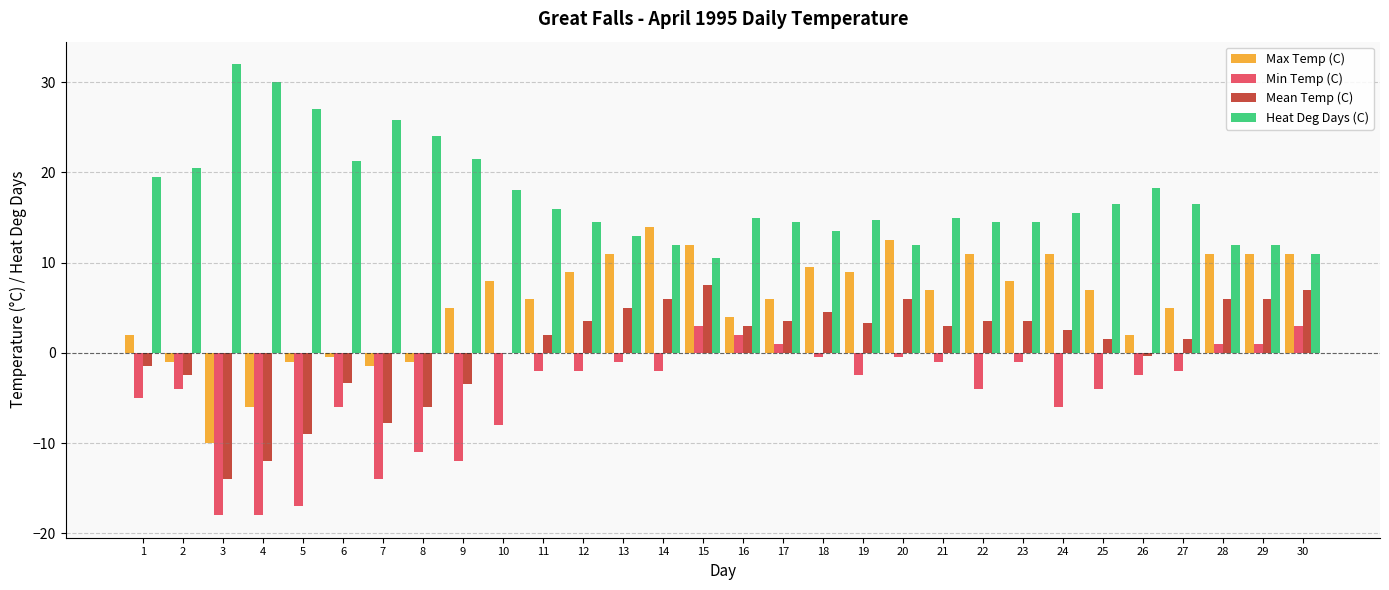

True or false: Mean Temp (C) has a value of 3.0 at 16.

True